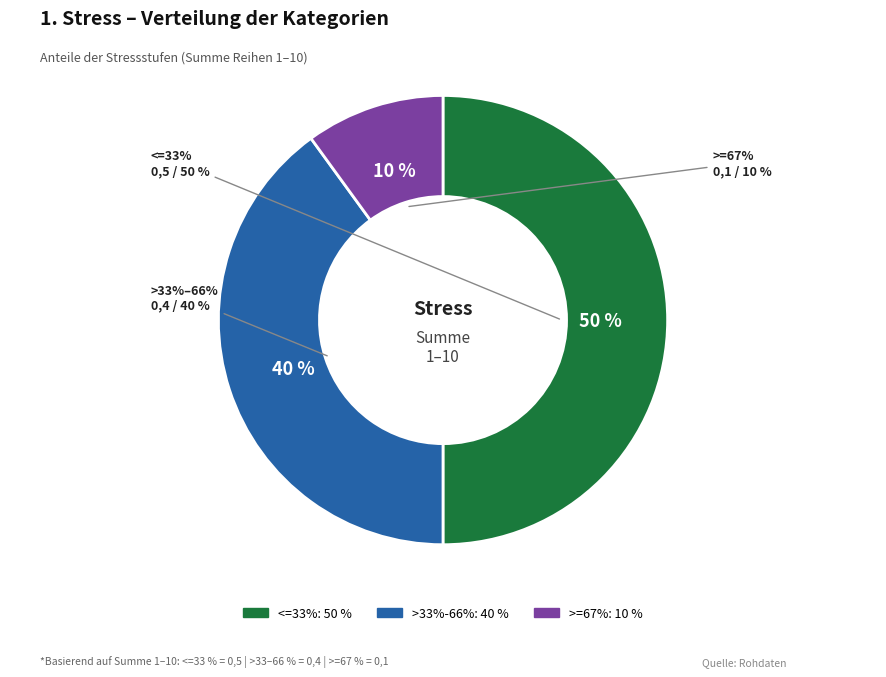

Count the number of slices in the pie.

3